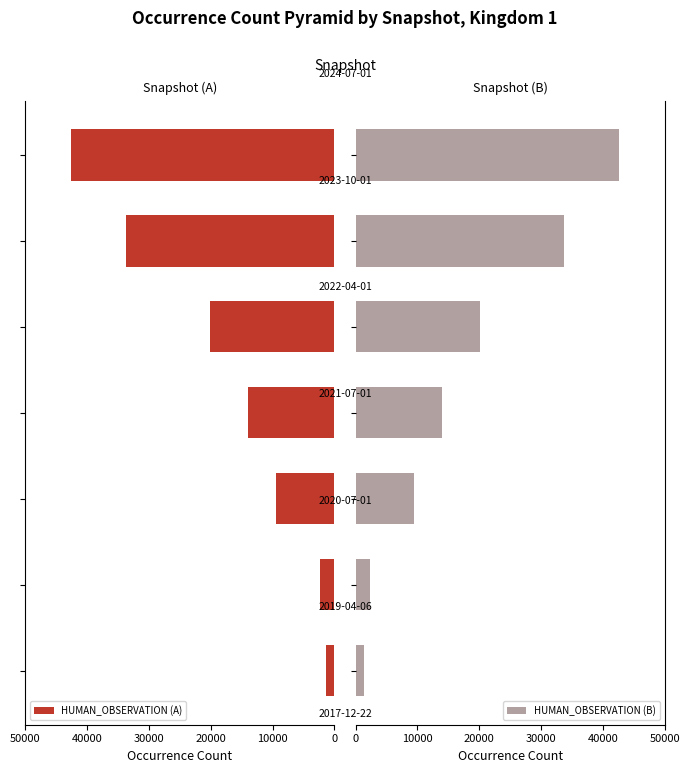

What are all the series names shown in the legend?

HUMAN_OBSERVATION (A), HUMAN_OBSERVATION (B)